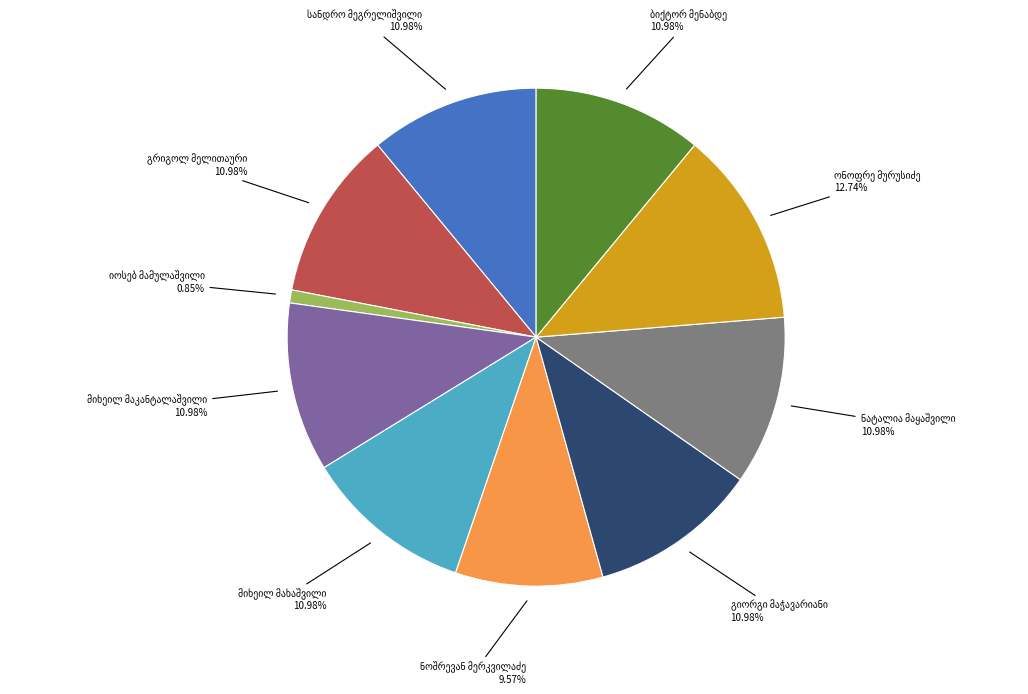

Does any single category account for the majority?

No